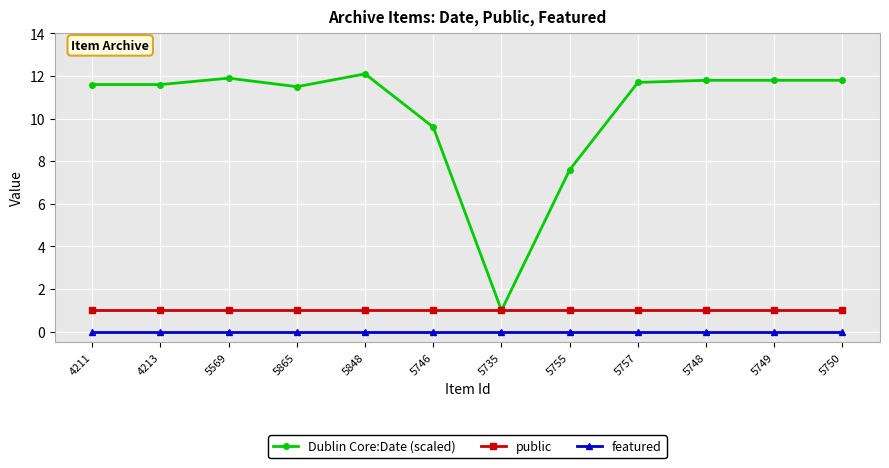

Which series has the widest spread of values?

Dublin Core:Date (scaled)